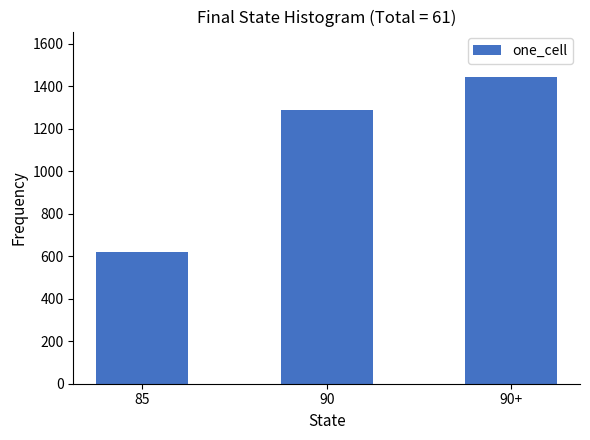

What is the value of the 1st bar from the left?

621